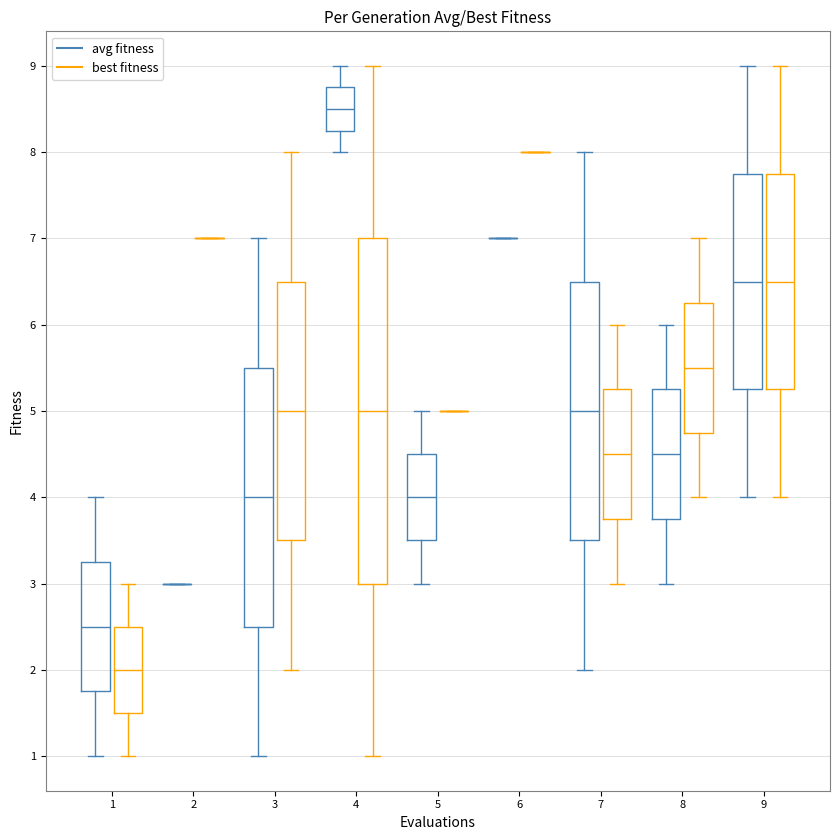

Comparing the boxes themselves (not the whiskers), which one is the tallest?

4 (best fitness)